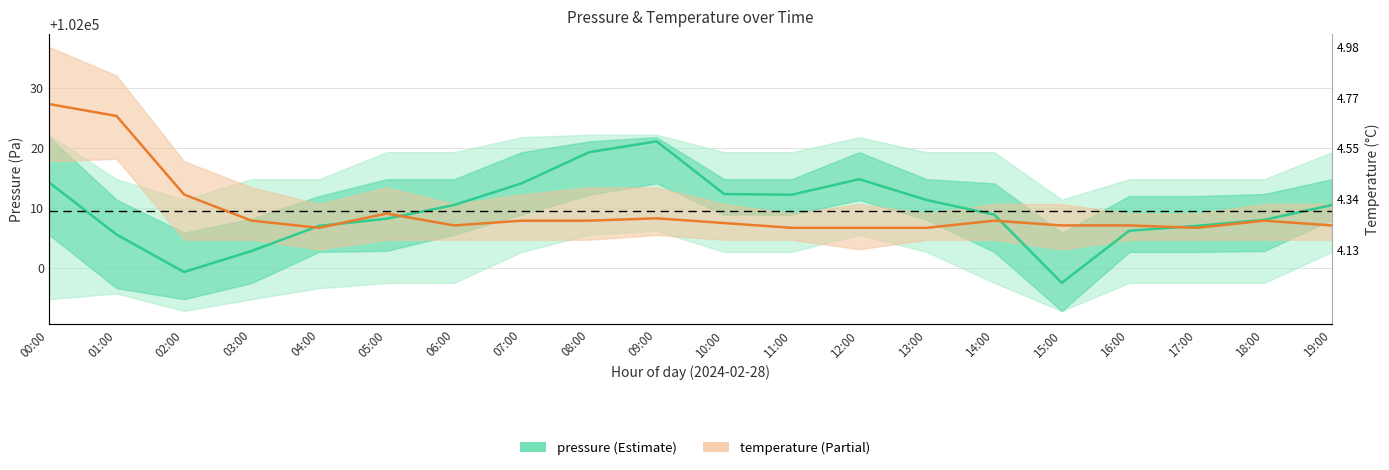

Is the value of pressure at 11:00 greater than the value of temperature at 12:00?

Yes